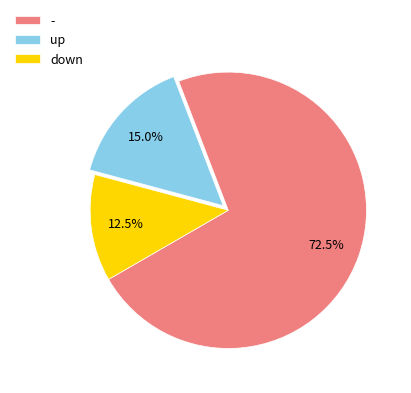

What is the majority slice?

-